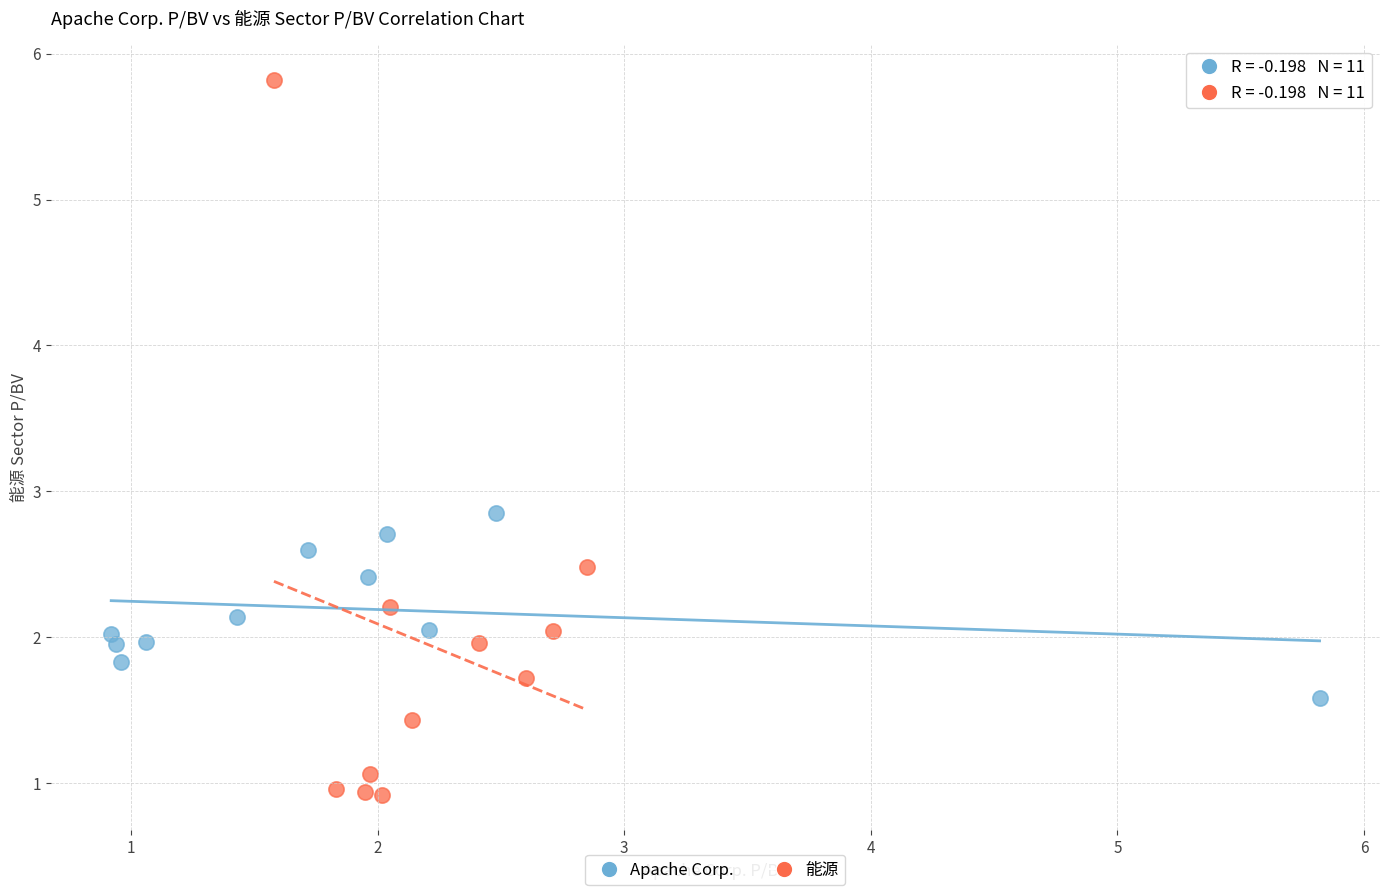

What are all the series names shown in the legend?

Apache Corp., 能源